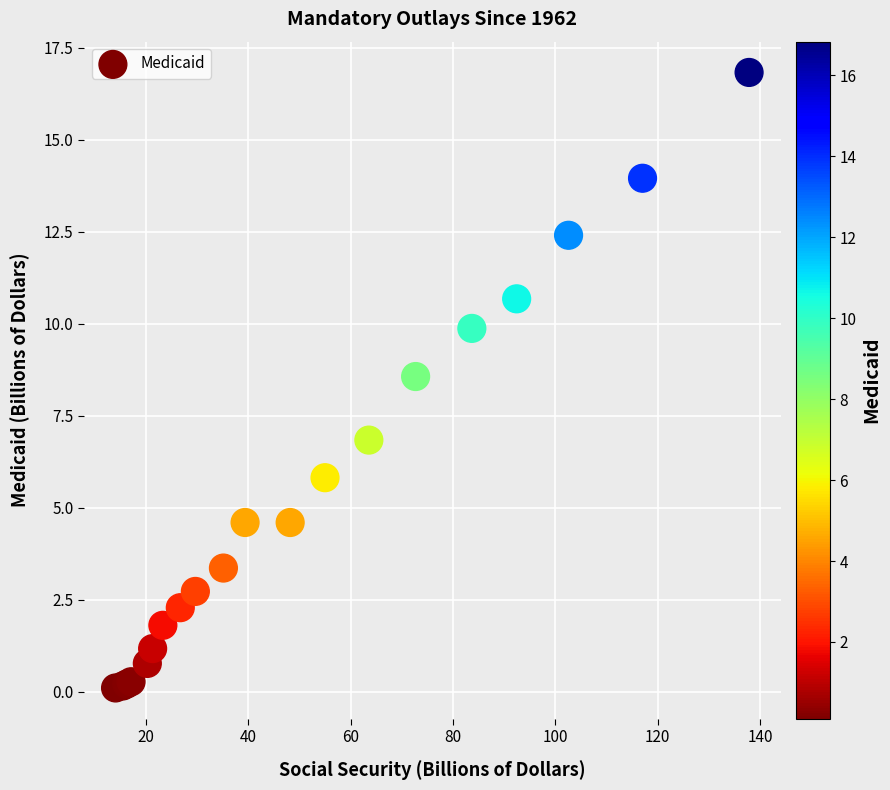

What Y value in the scatter plot is closest to 8?

8.6